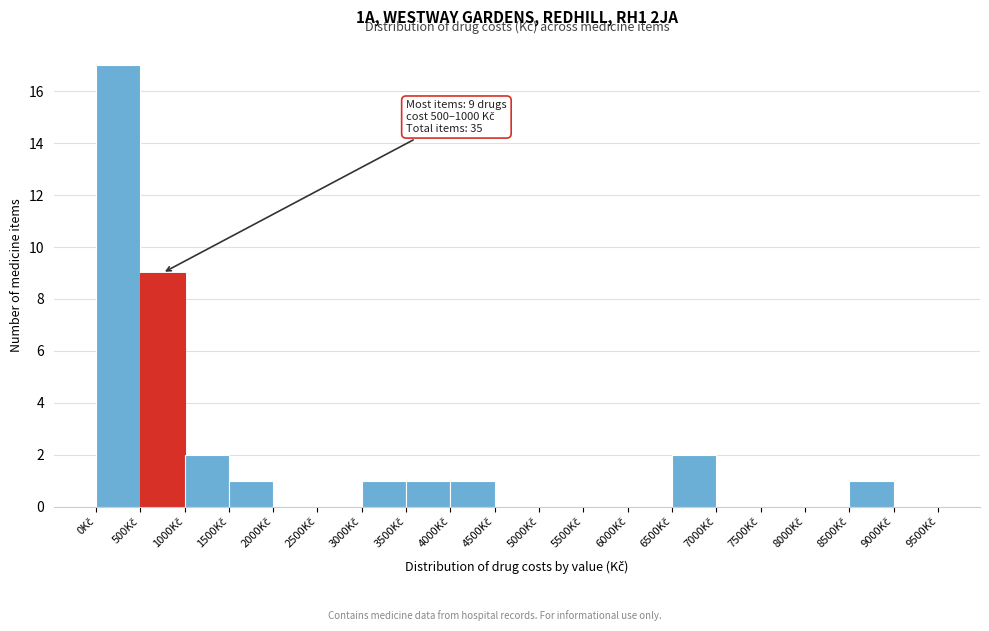

Which range on the x-axis has the tallest bar?

0 to 500